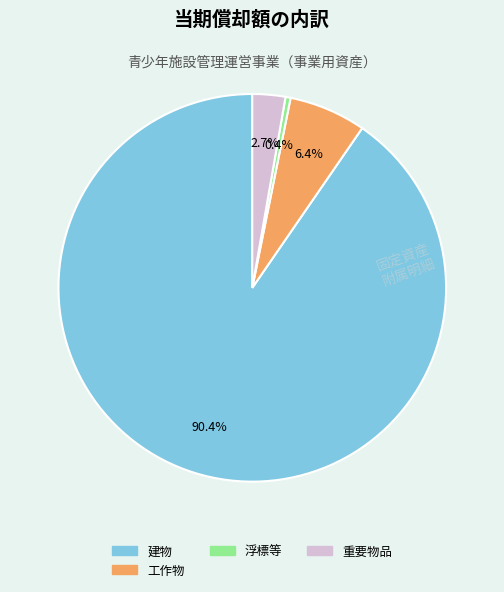

Does any single category account for the majority?

Yes